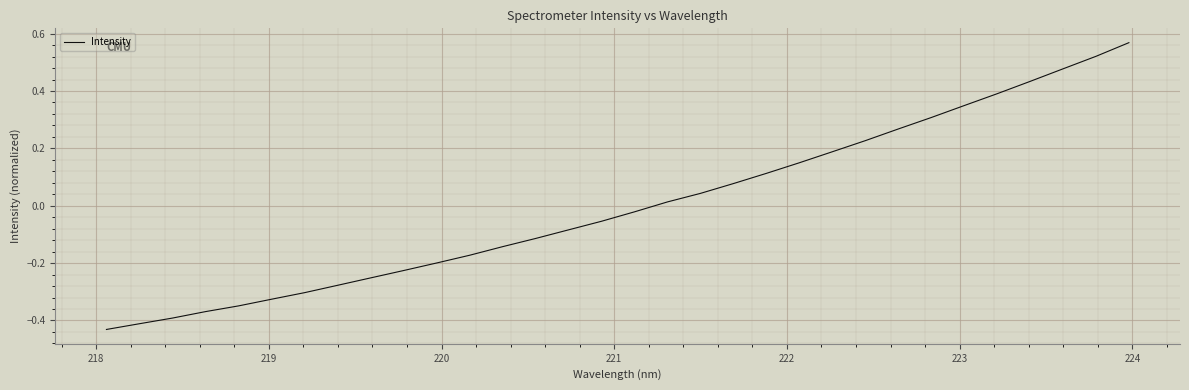

What is the difference between the maximum and minimum values?

1.0